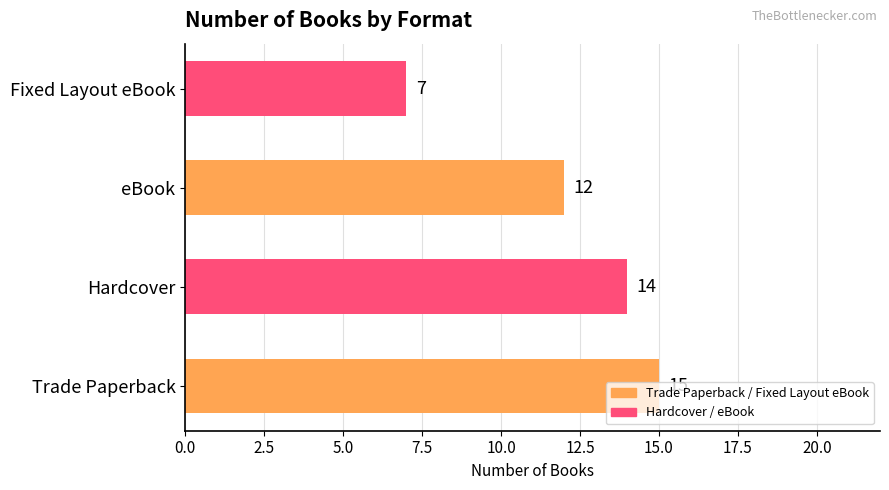

What is the greatest value displayed?

15